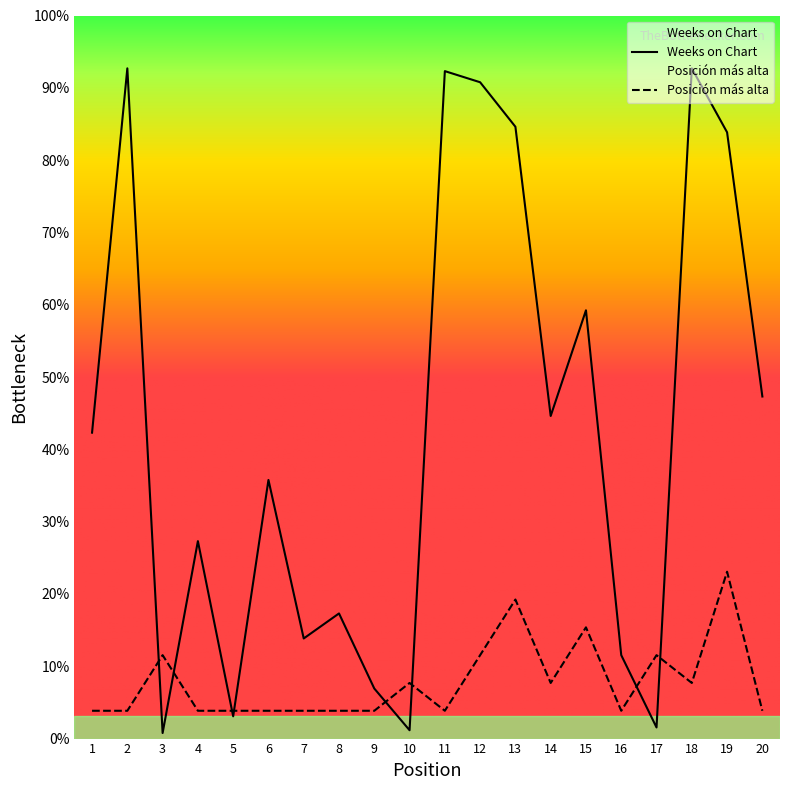

How many categories are shown in the chart?

20